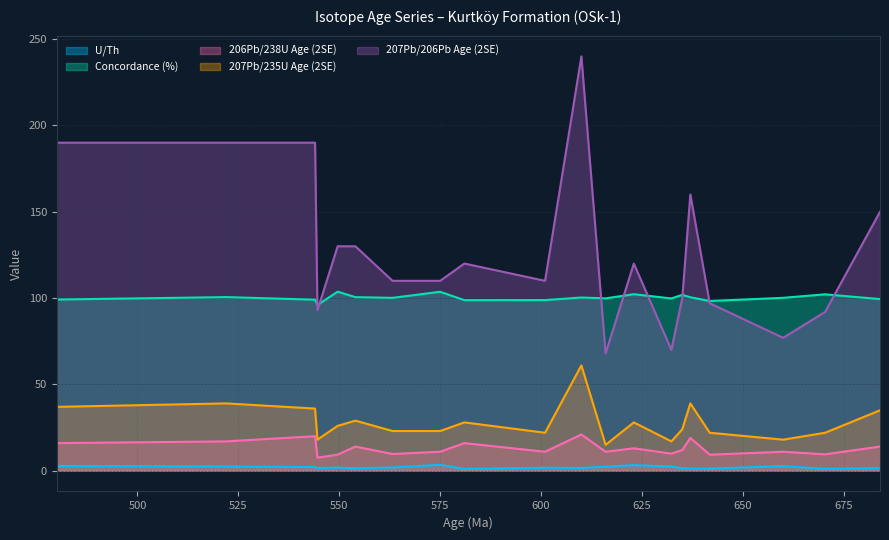

What is the total value across all series at OSk-1_7?

270.8